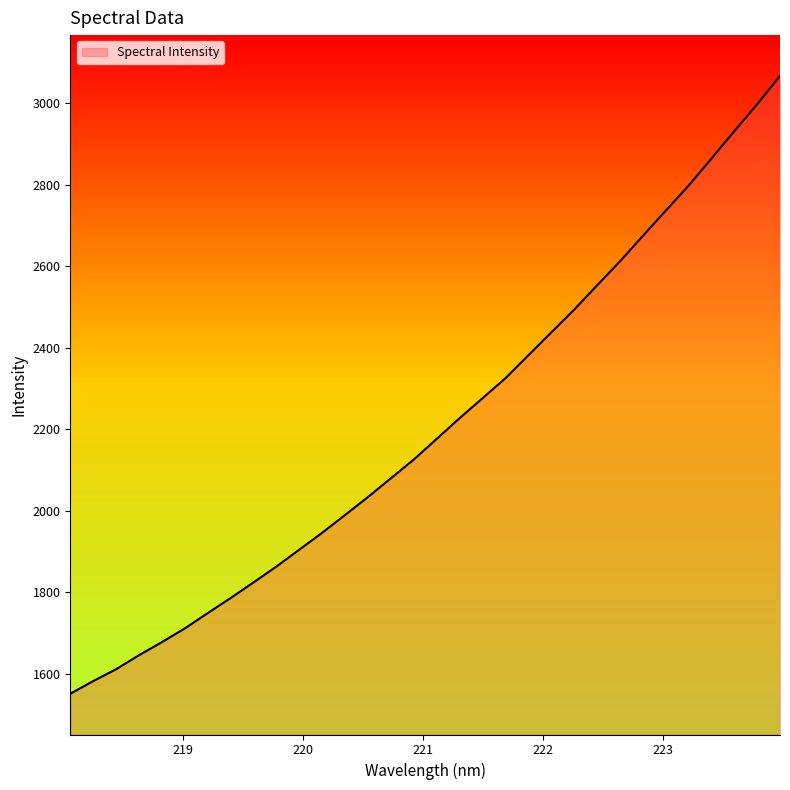

What is the maximum value shown in the chart?

3067.6